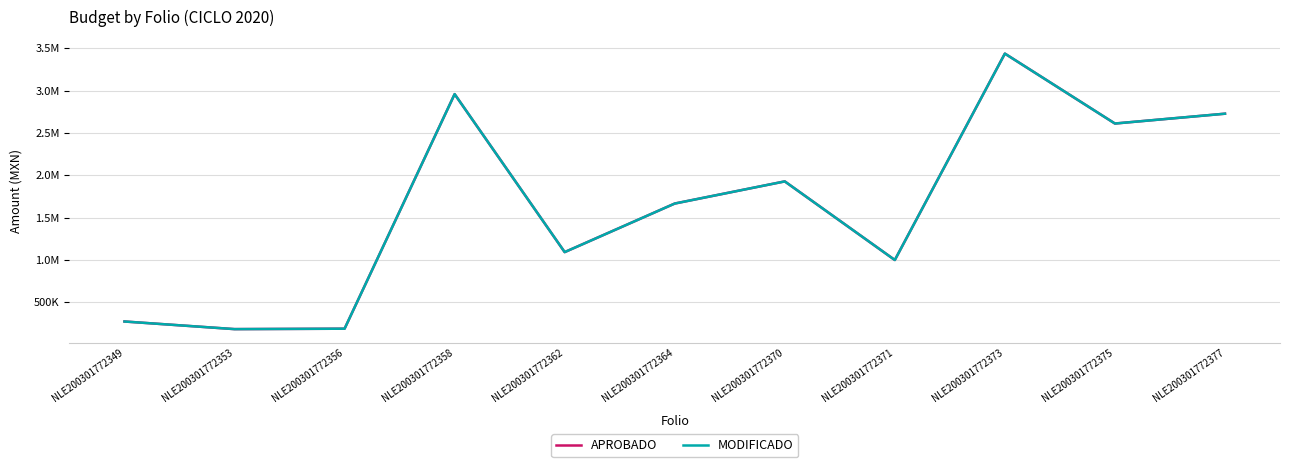

What is the sum of all APROBADO values?

18060439.0